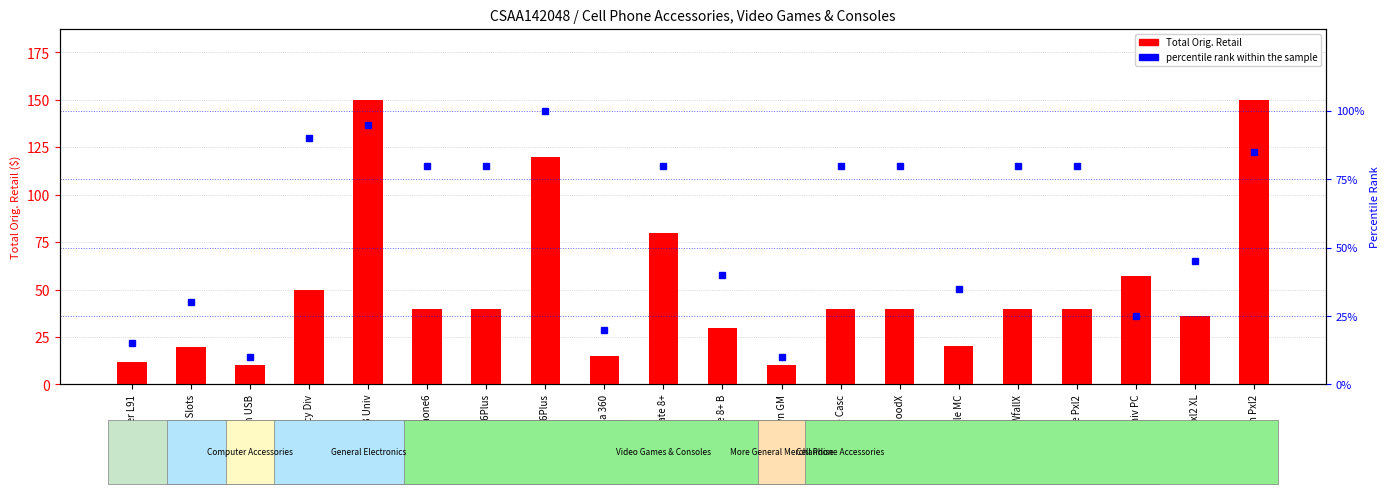

What position from the right is OtterBox Sym Pxl2?

1